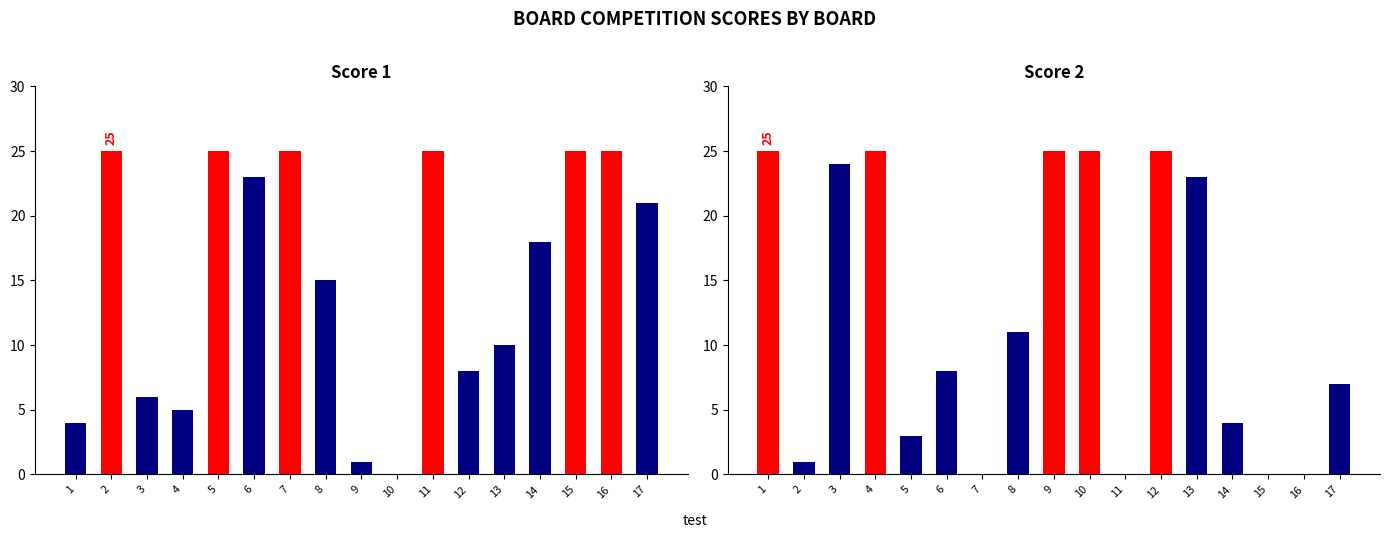

What is the difference between the highest and lowest values at 6?

15